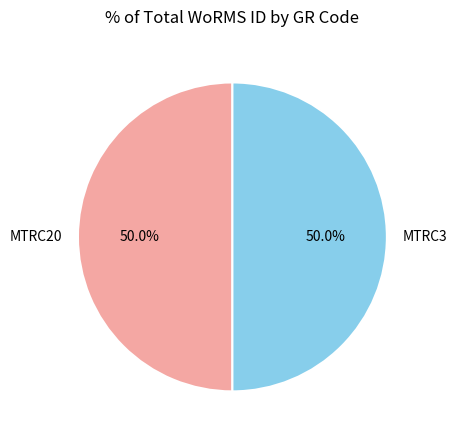

Count the number of slices in the pie.

2